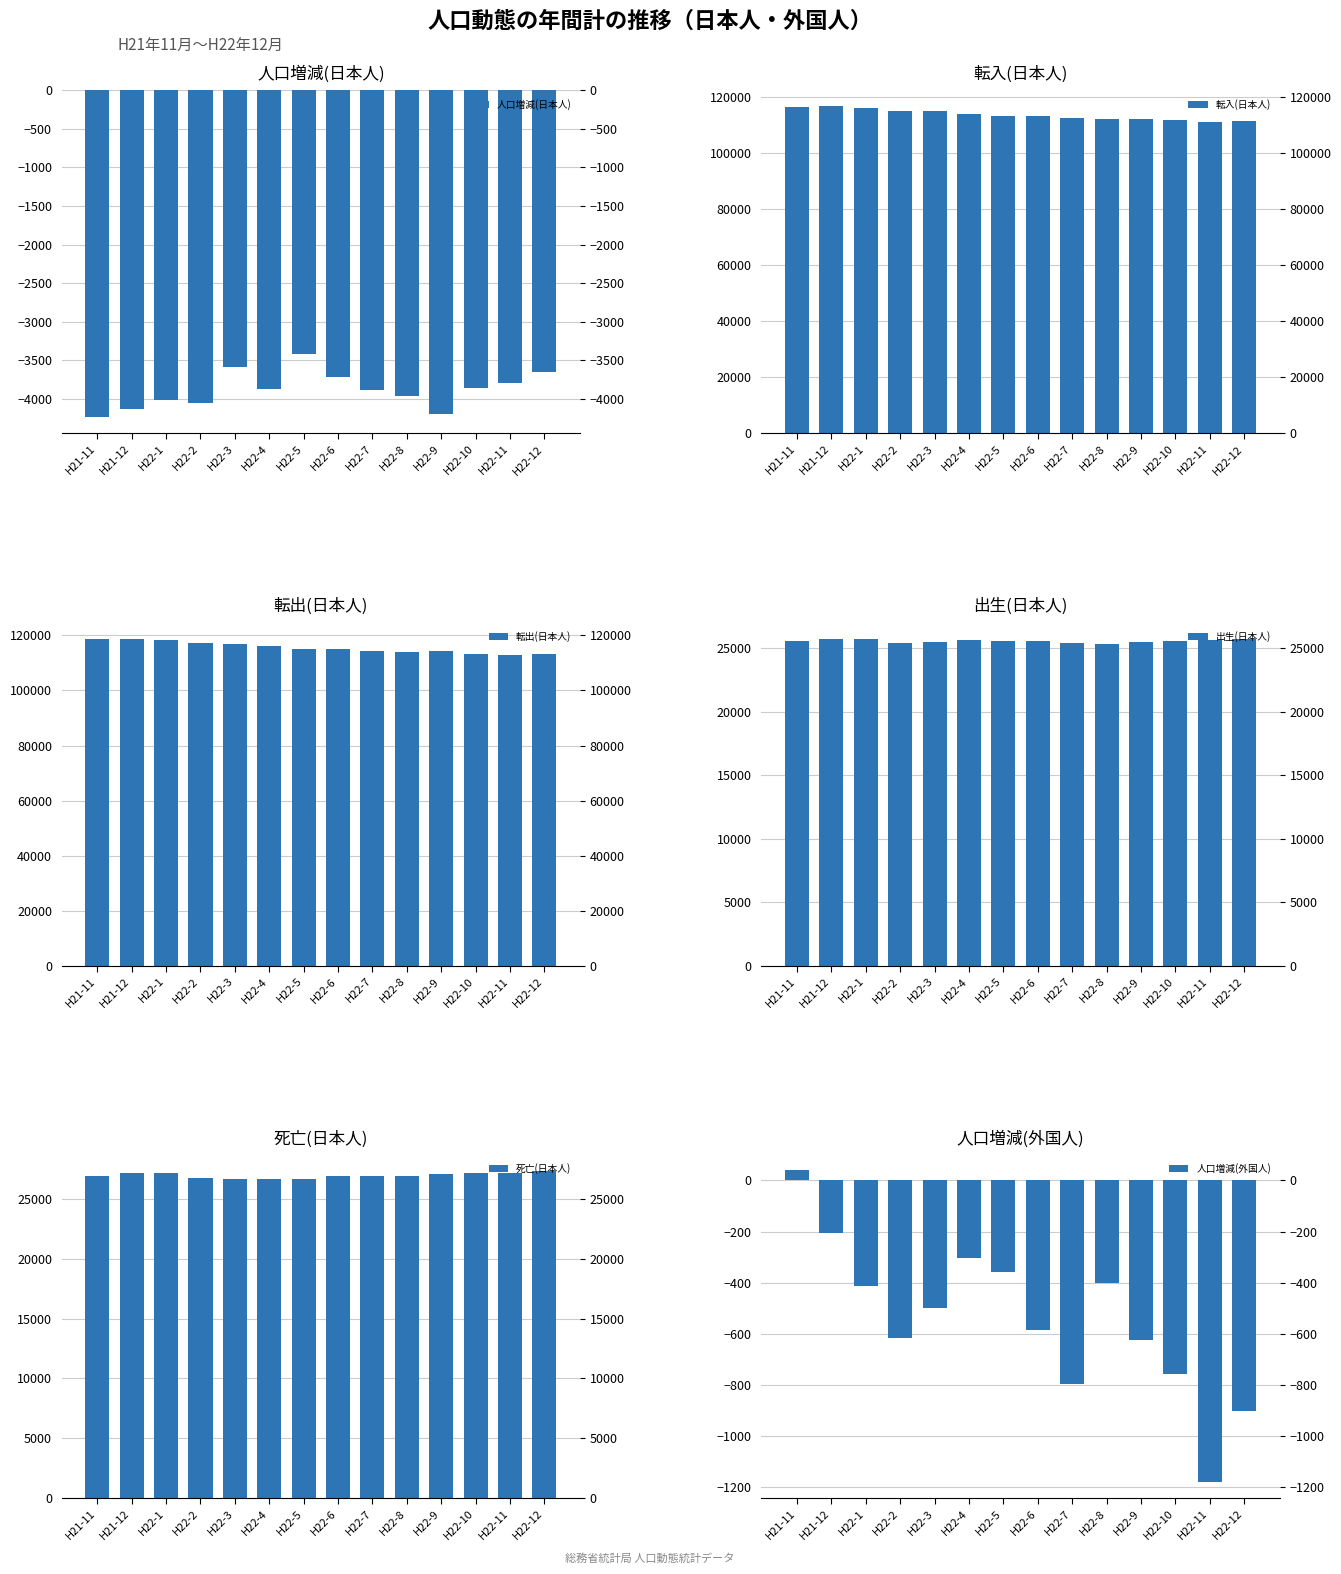

How many values in the 死亡(日本人) series are below 26934?

7